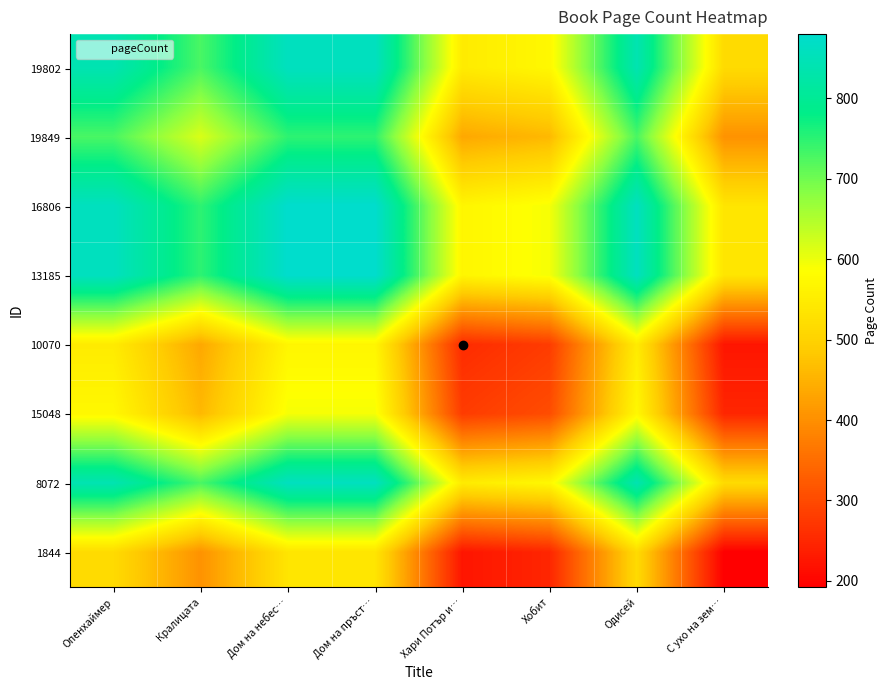

Count the number of categories in the chart.

8